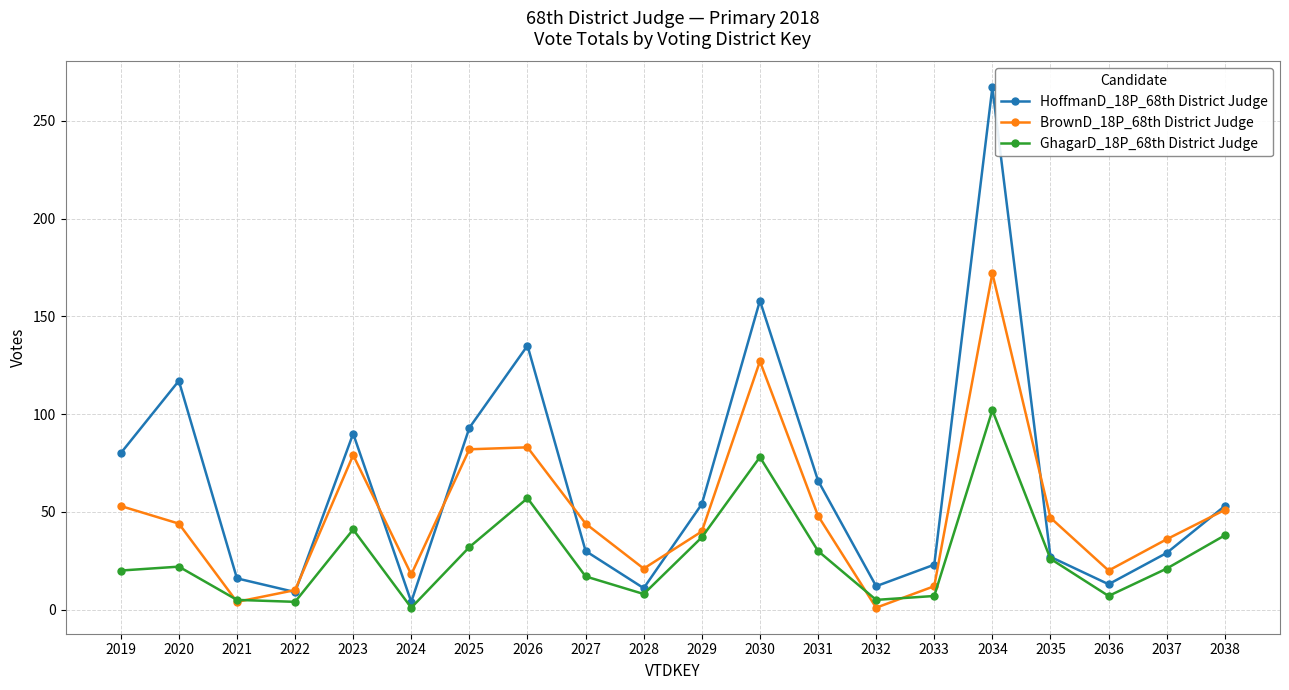

What is the total value across all series at 2019?

153